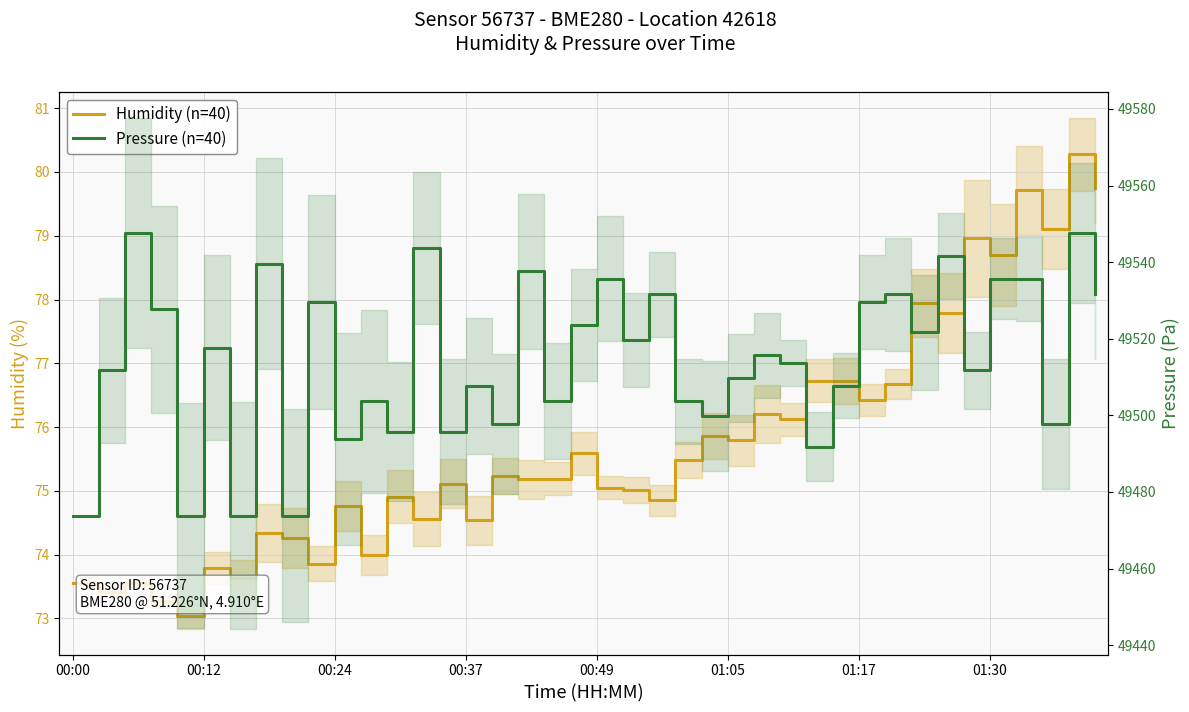

True or false: Pressure (n=40) and Humidity (n=40) cross at least once.

False